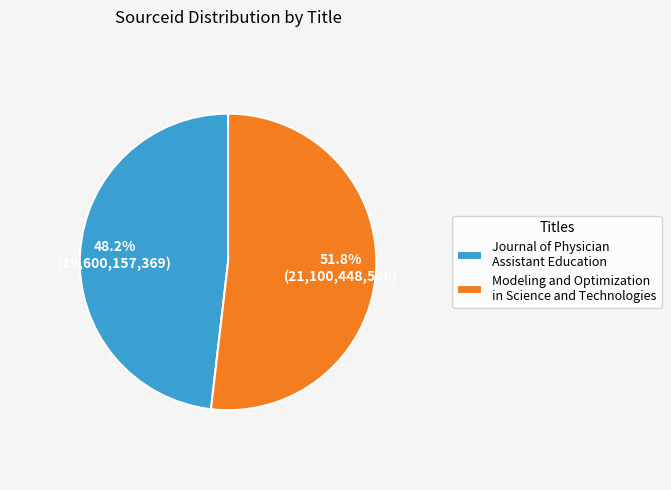

Approximately how many times larger is the value at Modeling and Optimization in Science and Technologies compared to Journal of Physician Assistant Education?

1.1